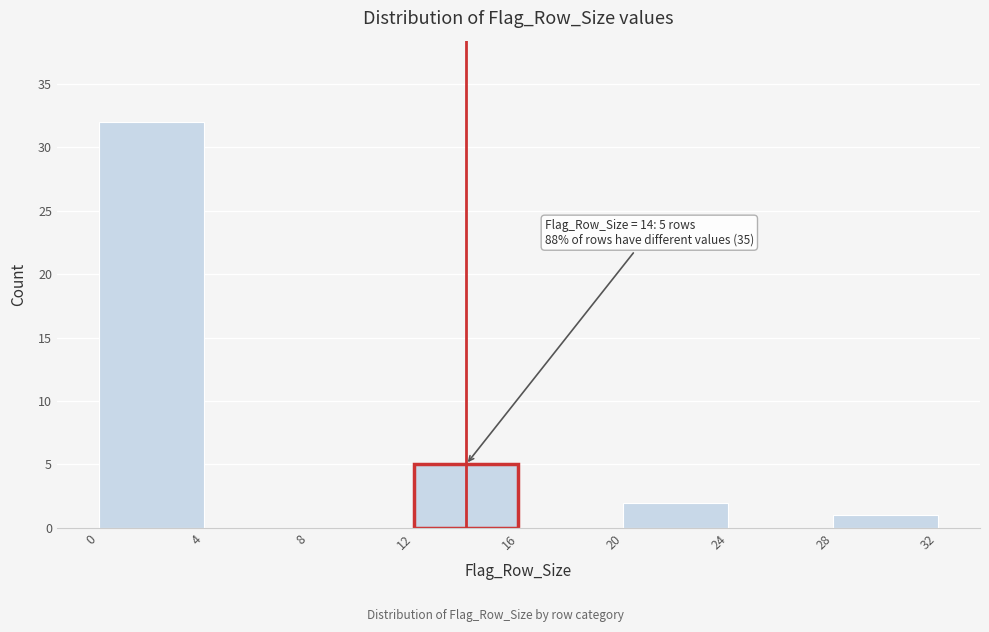

Over which range of the x-axis is the bar tallest?

0 to 4